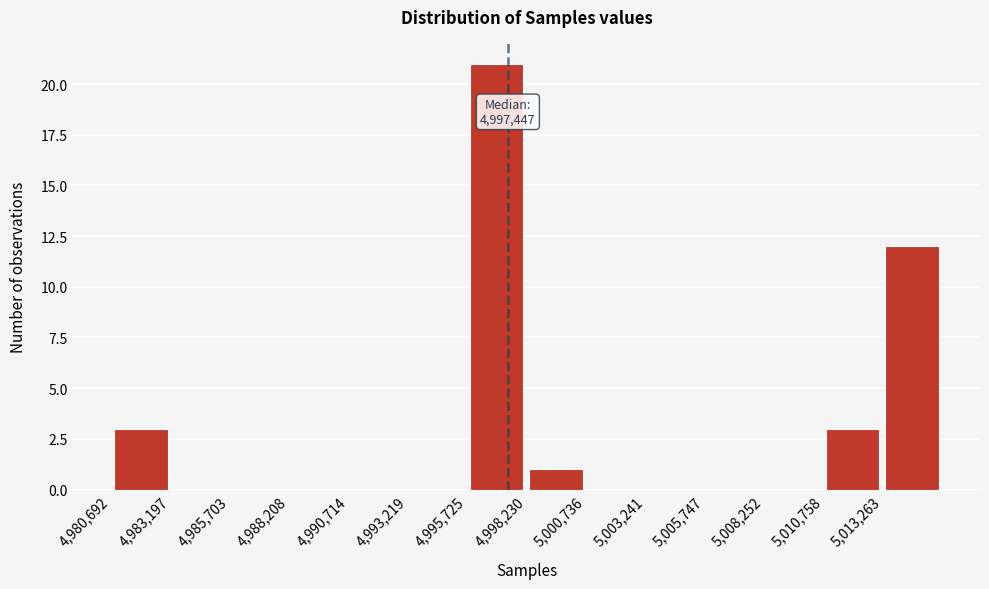

Which range on the x-axis has the tallest bar?

4995500 to 4998000